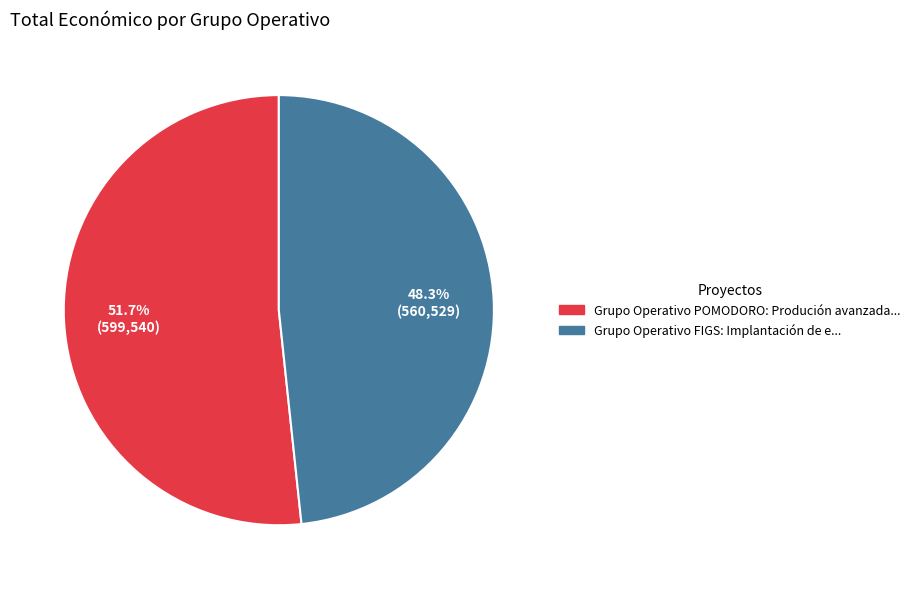

Which slice represents more than half of the pie?

Grupo Operativo POMODORO